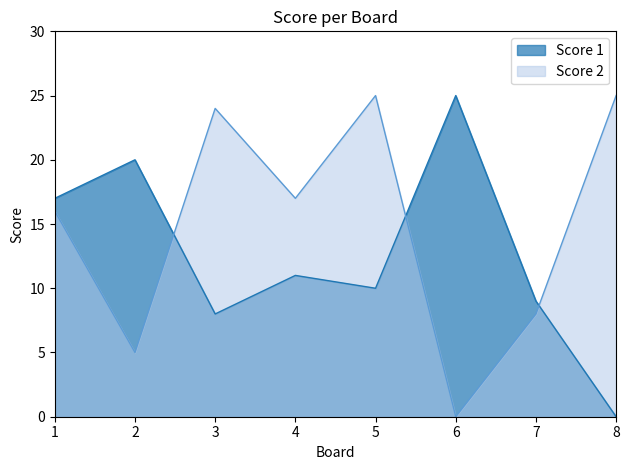

What is the sum of all Score 1 values?

100